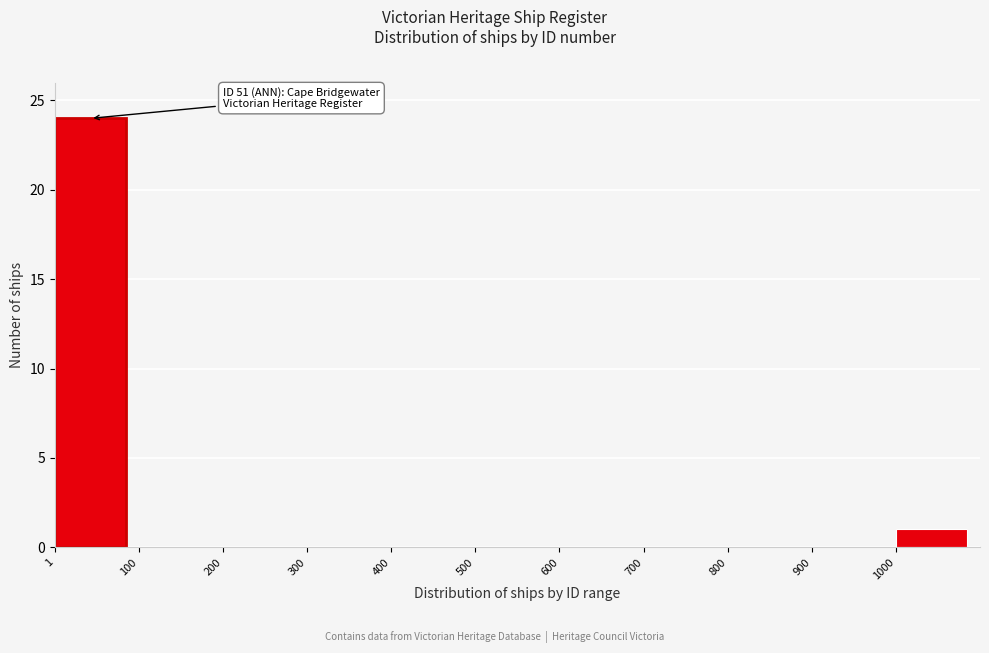

Which range on the x-axis has the tallest bar?

0 to 100